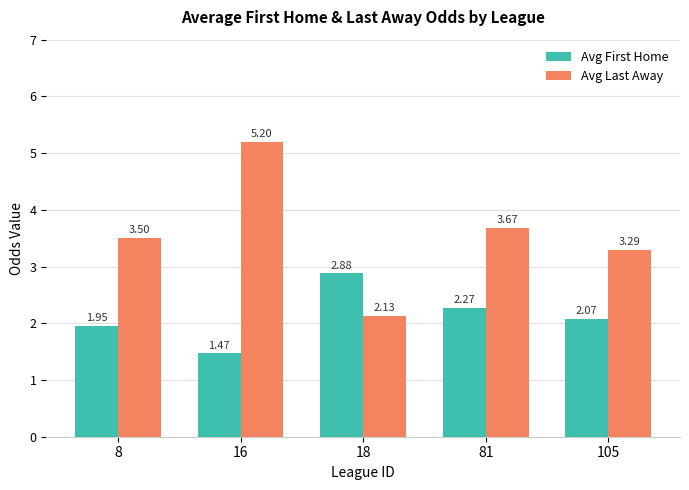

Rank the series at 105 from lowest to highest value.

Avg First Home, Avg Last Away